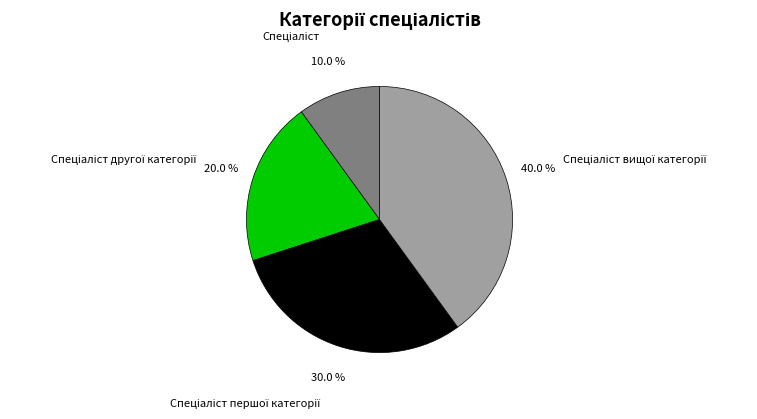

Does any single category account for the majority?

No